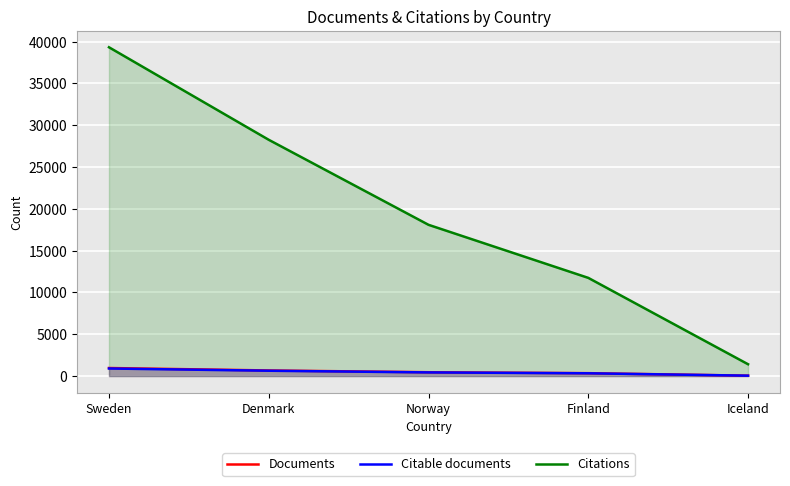

True or false: Citations has a value of 14606 at Denmark.

False